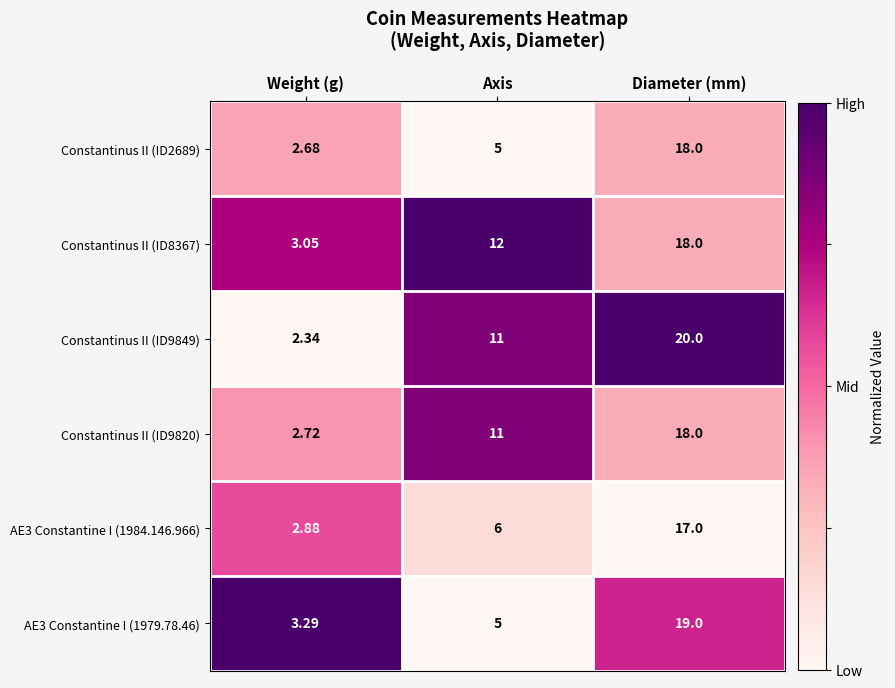

Which series has the largest range (max minus min)?

Constantinus II (ID9849)